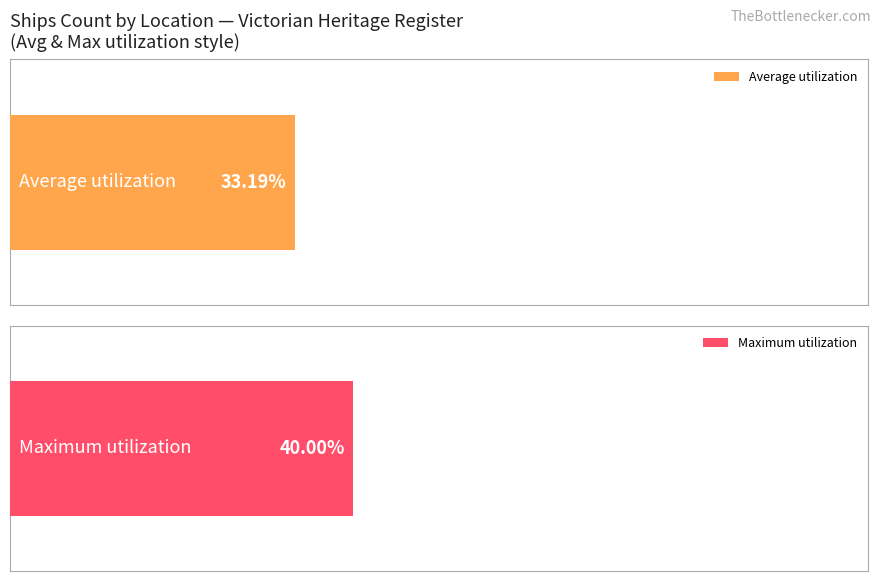

The value of Maximum utilization at Bass Strait (possible location) is 1. True or false?

False